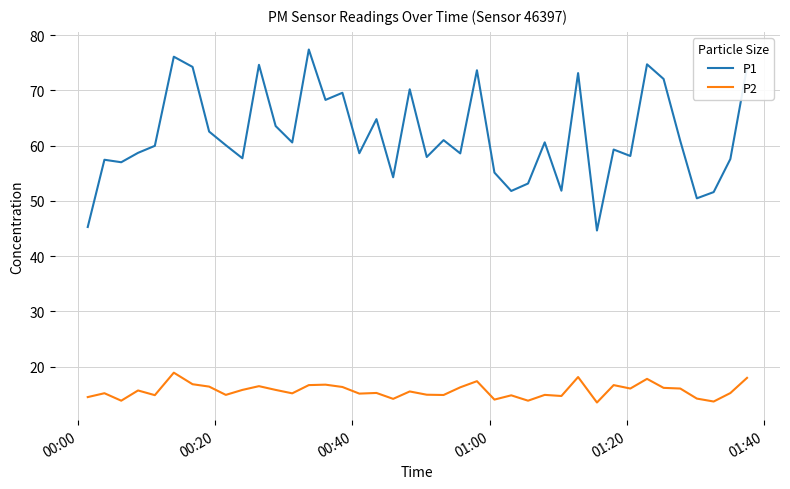

List the series in order of their overall mean, highest first.

P1, P2